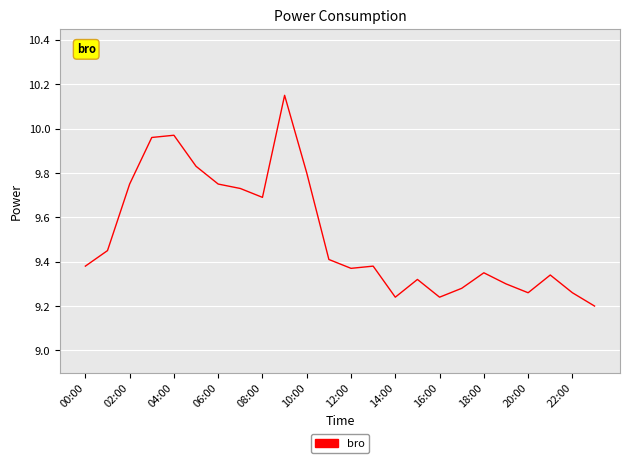

Does the chart have visible grid lines?

Yes